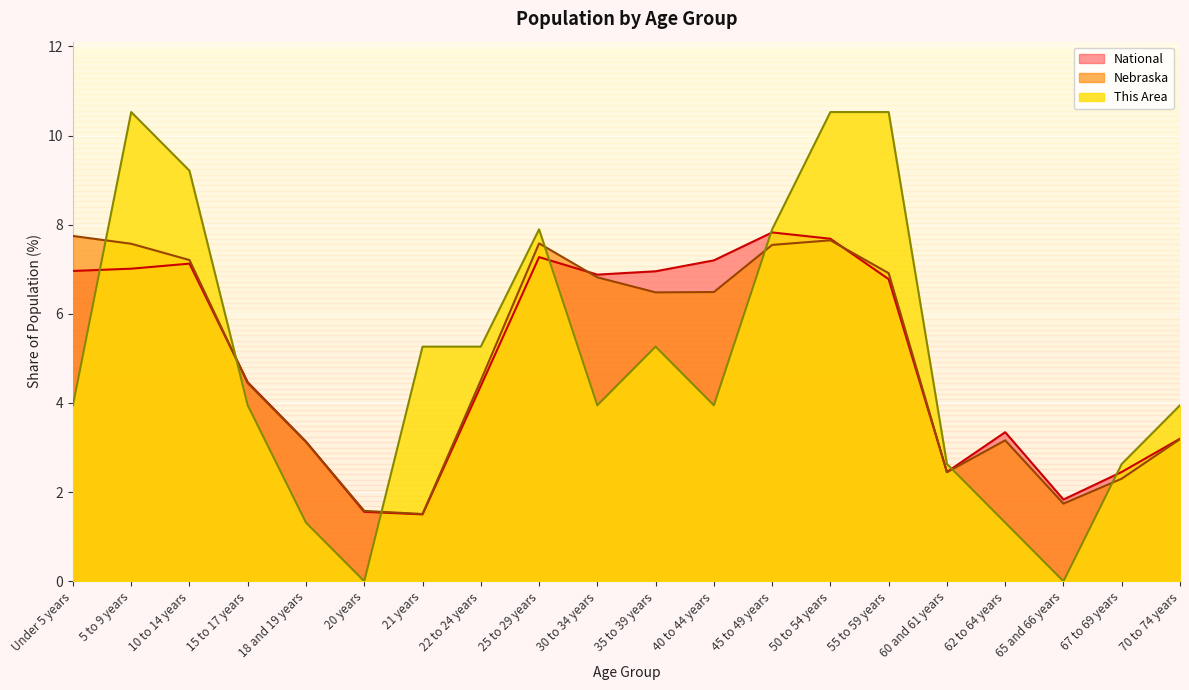

Count the number of categories in the chart.

20